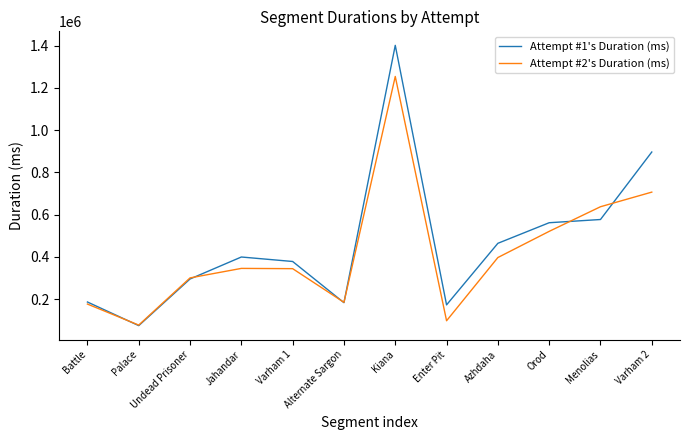

What is the approximate value of Attempt #1's Duration (ms) at Alternate Sargon, to the nearest 100?

182600